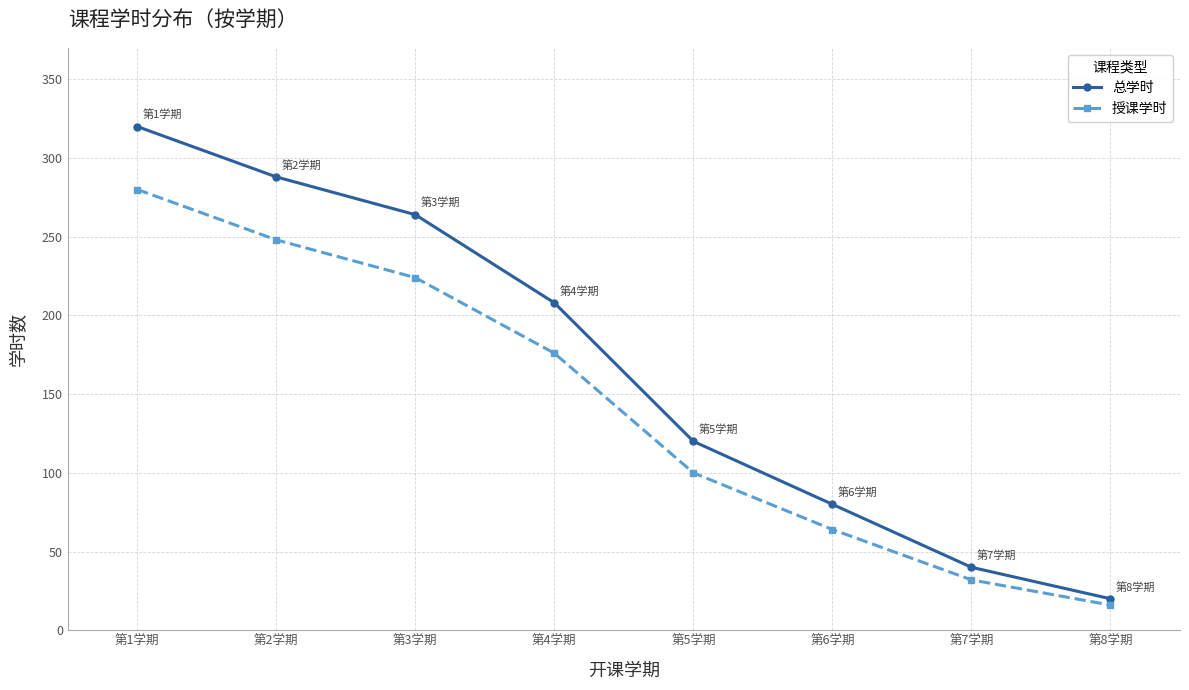

Which series has the largest total across all categories?

总学时